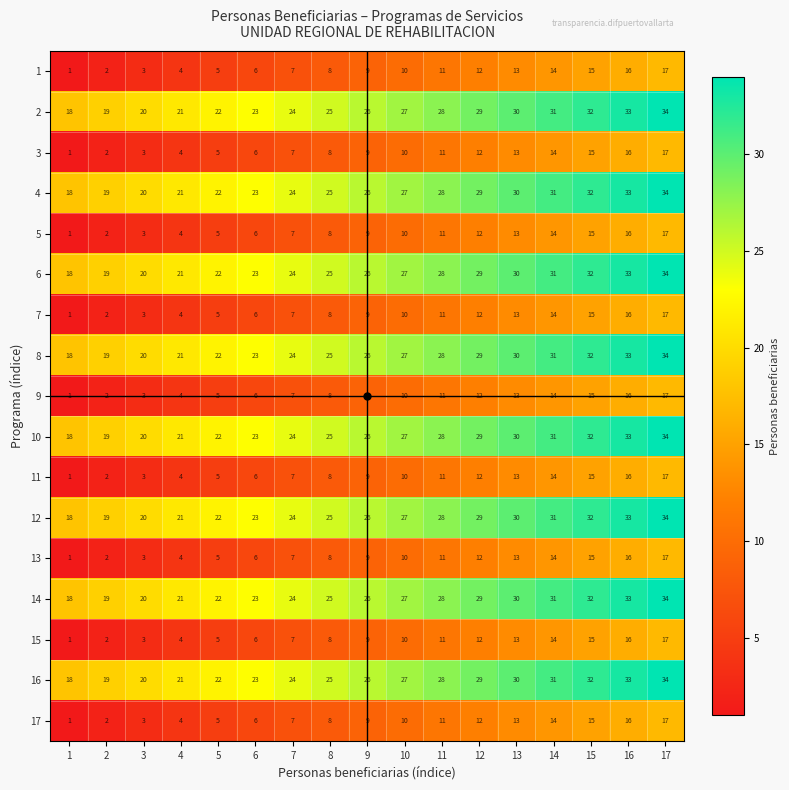

Count the number of data series in this chart.

17